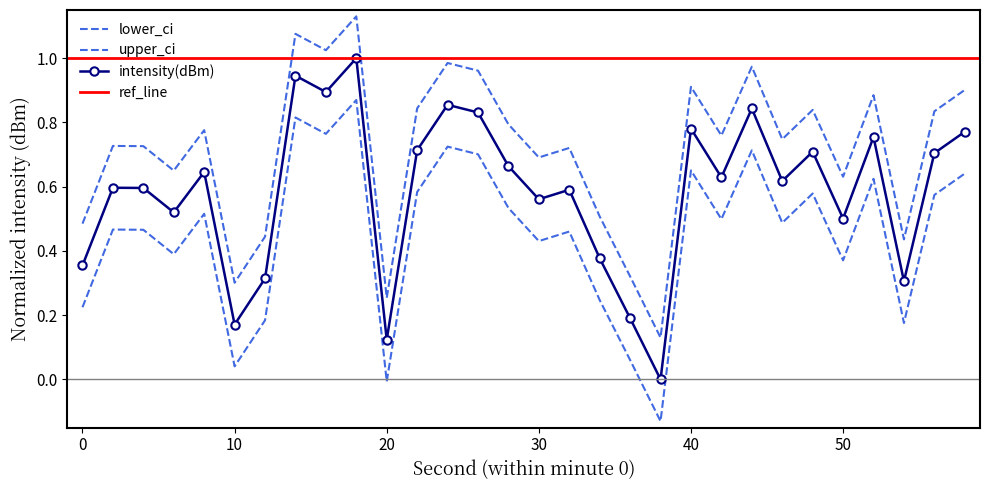

What is the difference between the second highest and minimum values in the intensity(dBm) series?

0.9